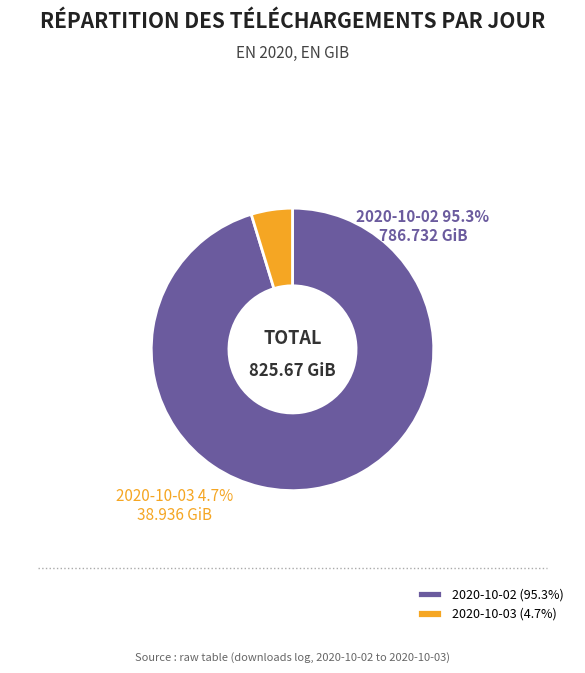

What is the change in value from 2020-10-02 to 2020-10-03?

-747.8